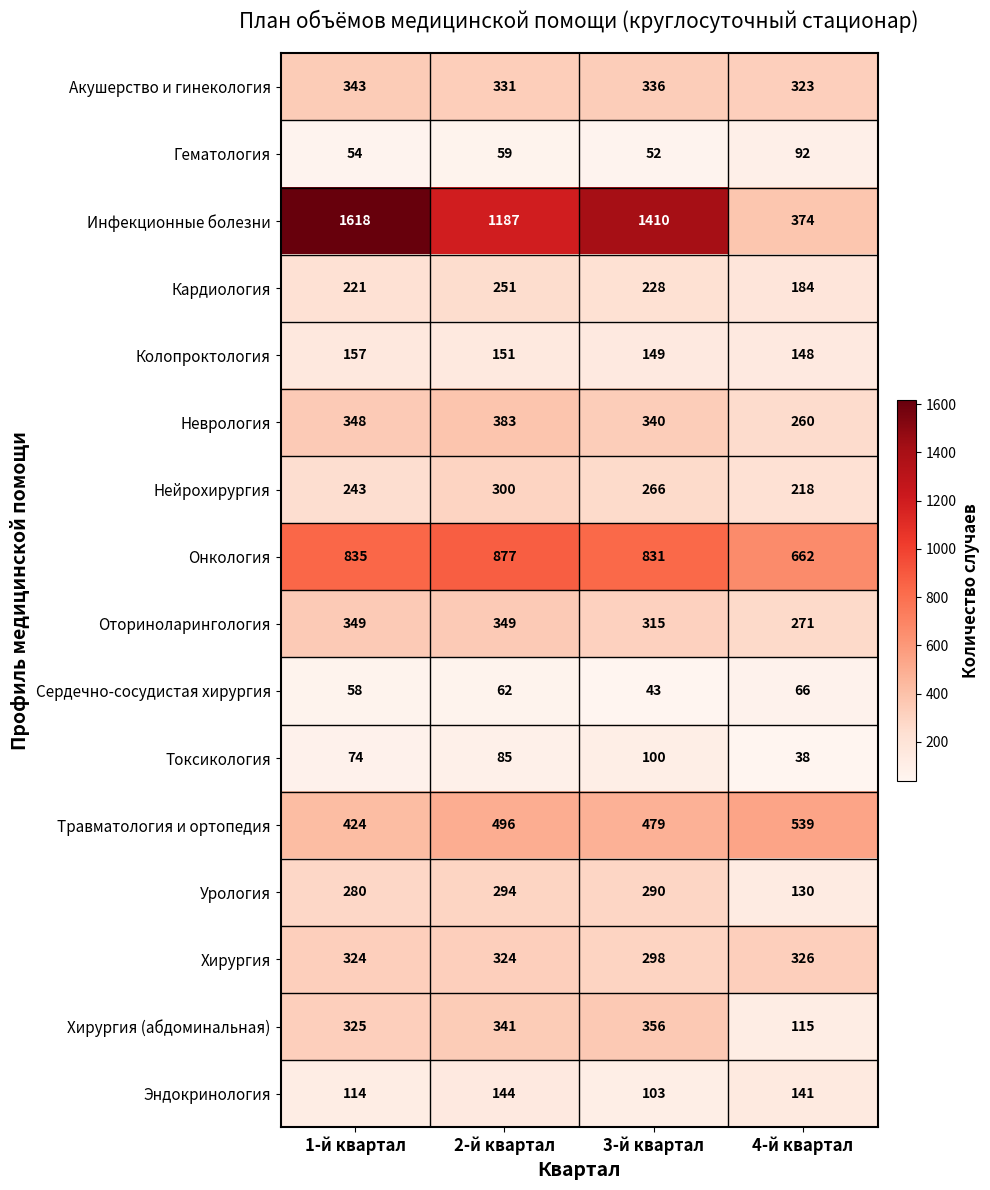

At which label is Инфекционные болезни closest to 996?

2-й квартал